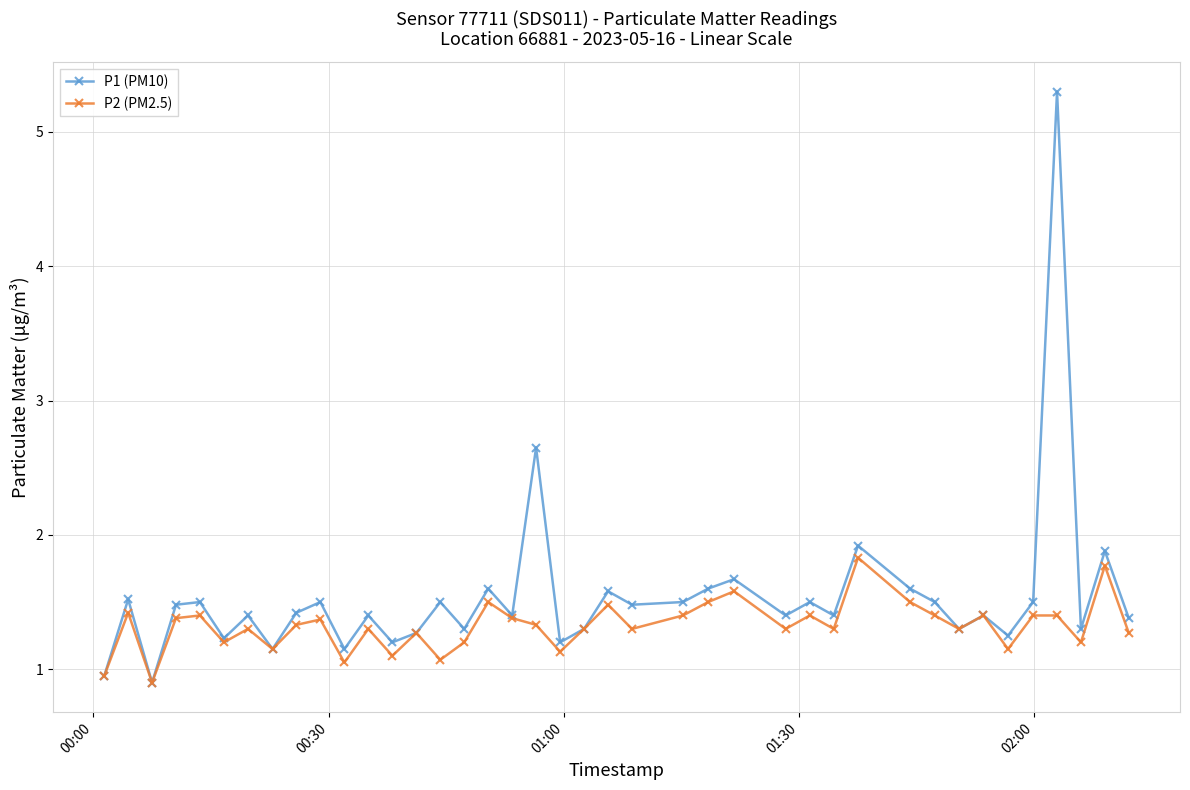

Rank the series by their average value, from highest to lowest.

P1 (PM10), P2 (PM2.5)